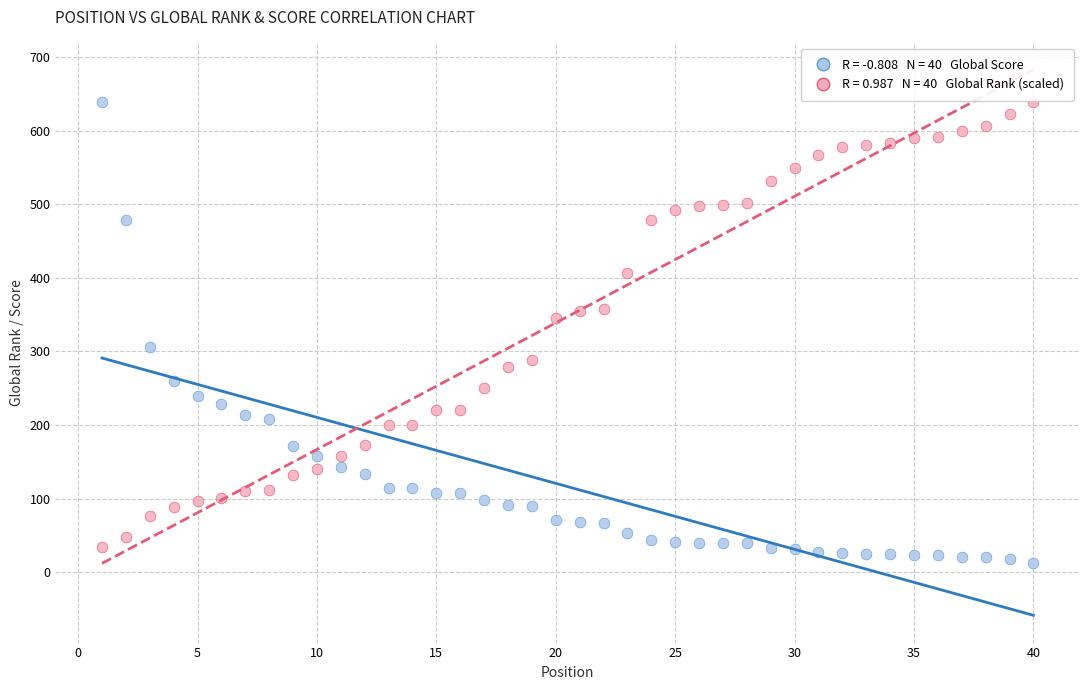

Across all data points, what is the range of Y values (max minus min)?

626.0